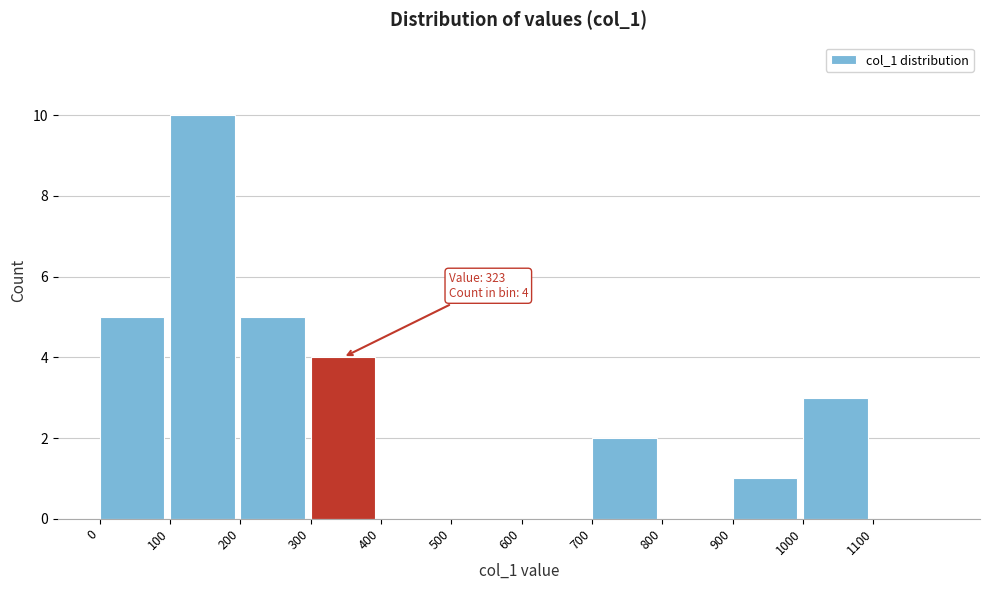

Which range on the x-axis has the tallest bar?

100 to 200